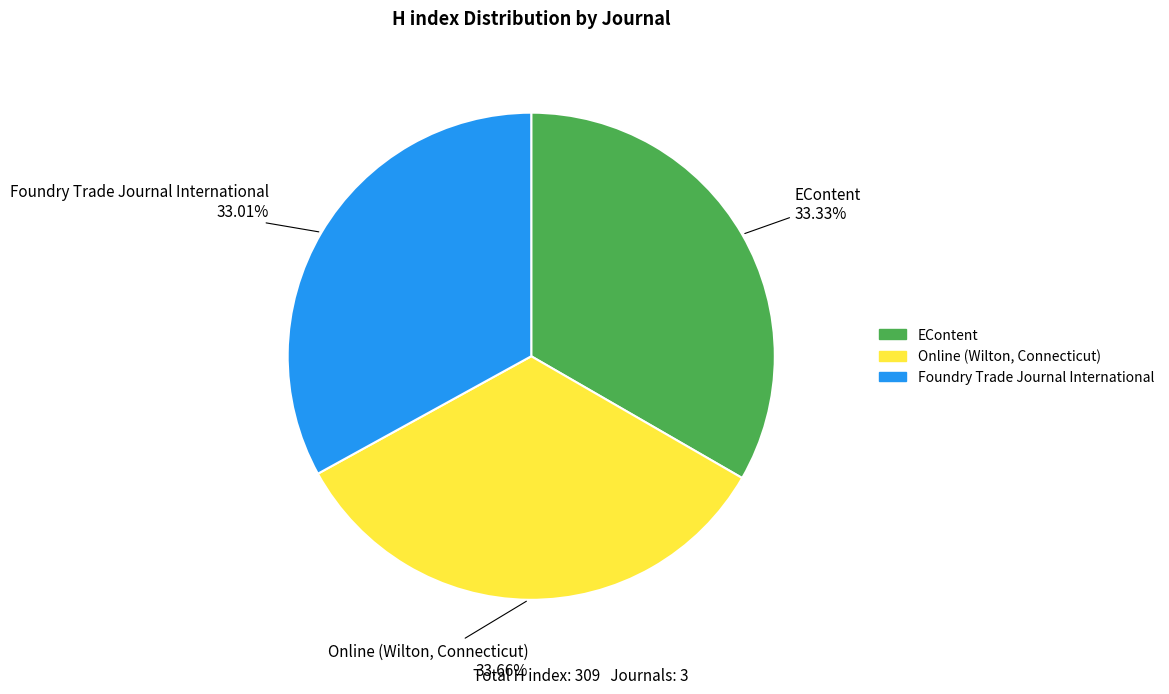

Combined, do EContent and Foundry Trade Journal International account for over 50%?

Yes